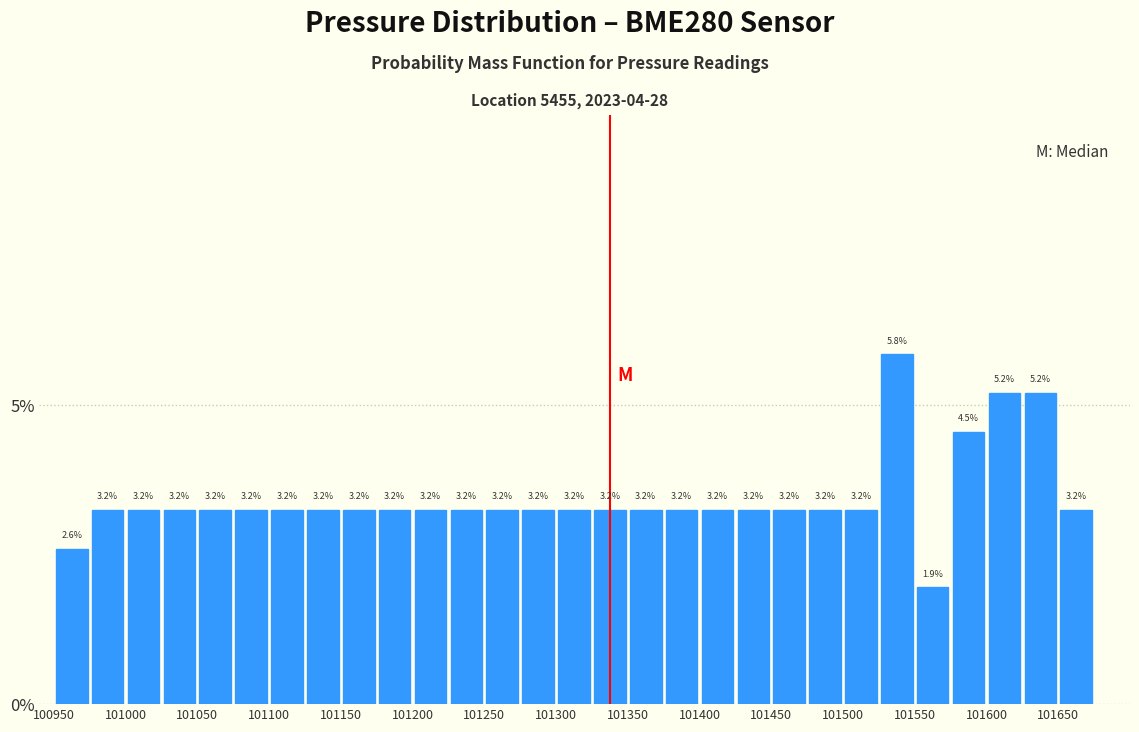

What is the height of the bar covering 101250 to 101275 on the x-axis?

3.2